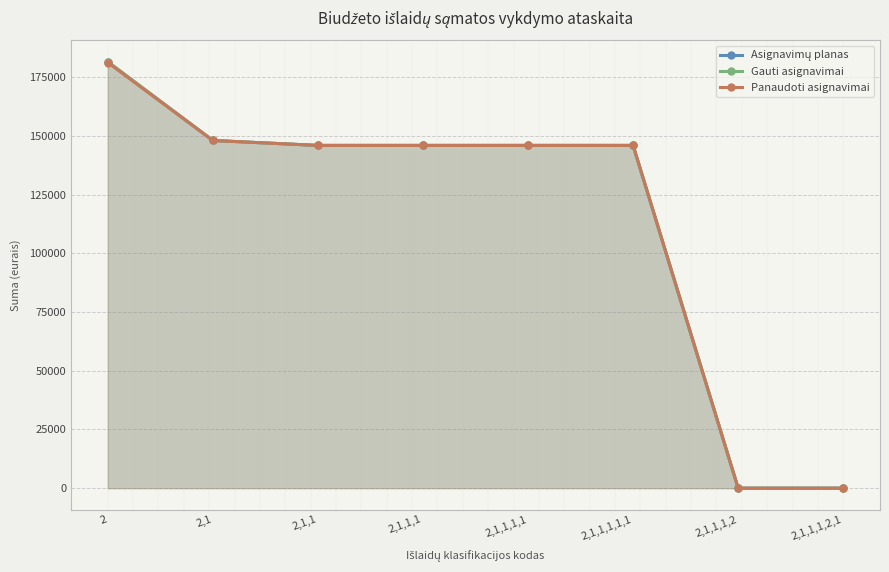

Reading right to left, what are all the values shown in this chart?

Asignavimų planas: 0.0	0.0	145900.0	145900.0	145900.0	145900.0	148000.0	181500.0
Gauti asignavimai: 0.0	0.0	145900.0	145900.0	145900.0	145900.0	148000.0	181500.0
Panaudoti asignavimai: 0.0	0.0	145900.0	145900.0	145900.0	145900.0	148000.0	181185.3